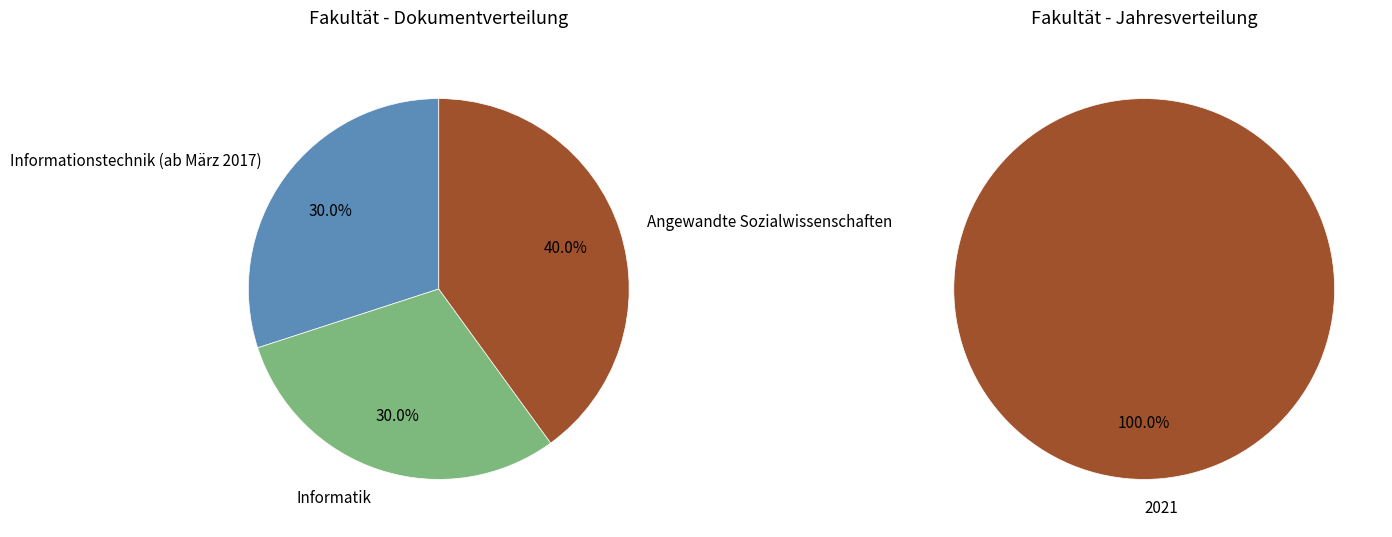

To the nearest percent, what percentage of the pie is Informatik?

30%